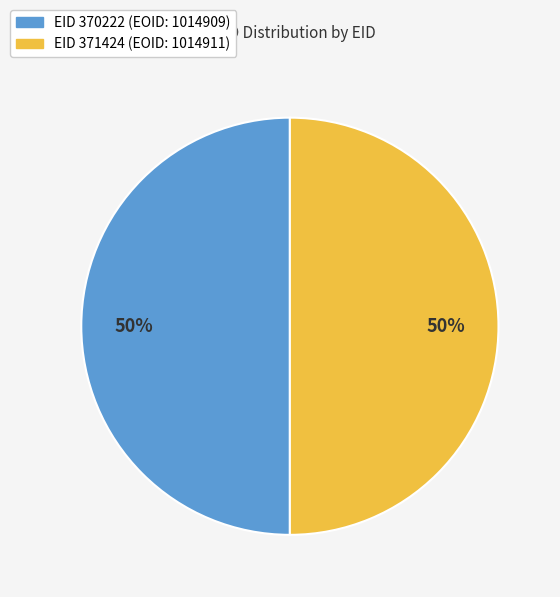

To the nearest percent, what is the average slice percentage?

50%